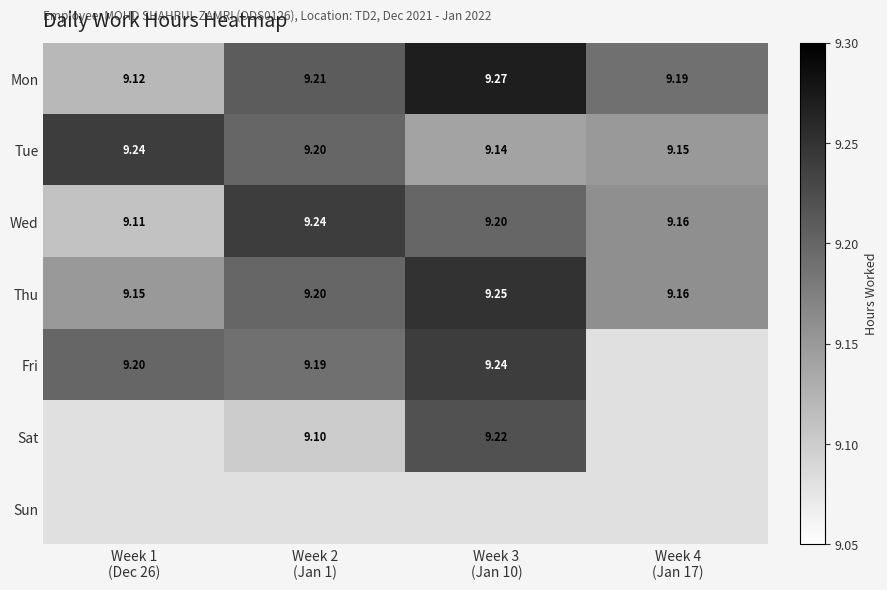

Which series changed the most between Week 2 (Jan 1) and Week 4 (Jan 17)?

Wed